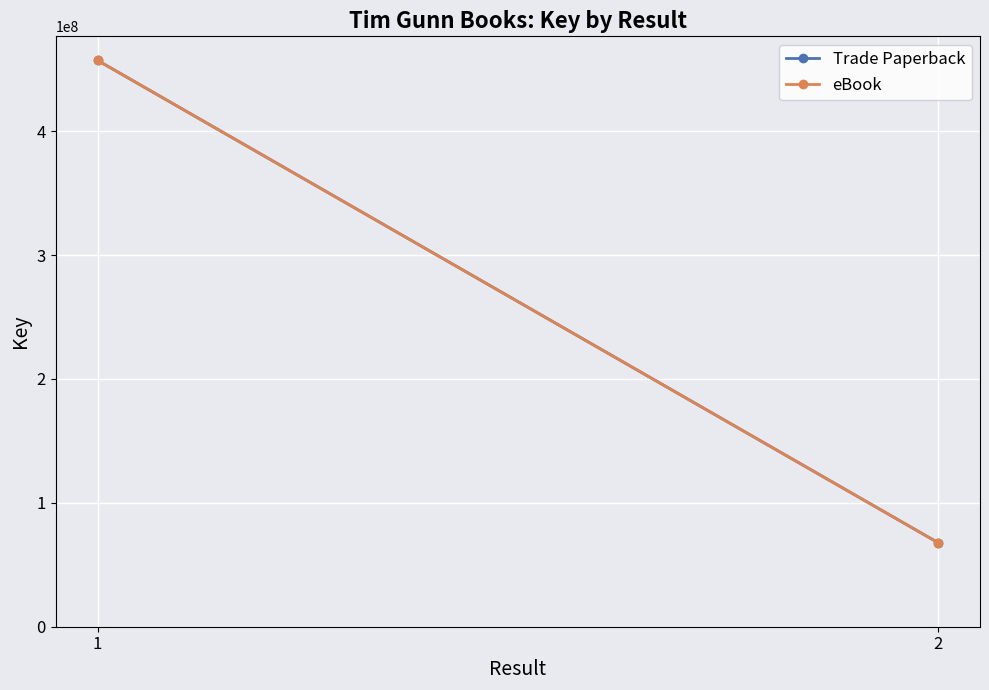

What is the approximate value of Trade Paperback at 2?

67886445